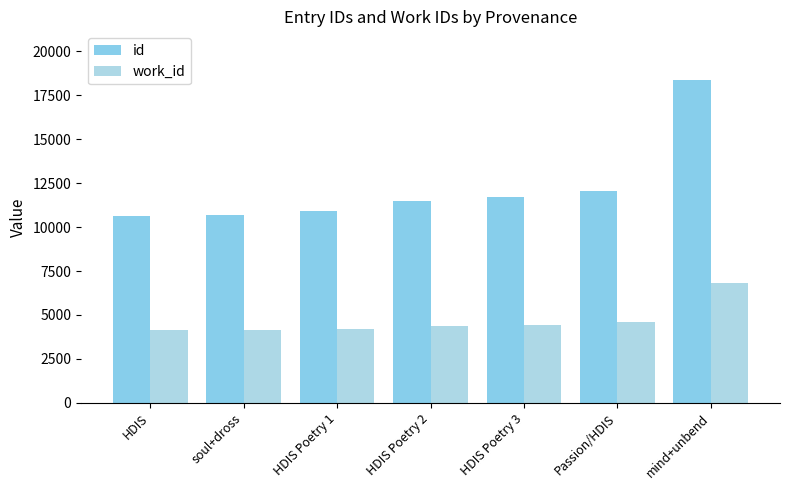

At which category is the sum across all series the highest?

mind+unbend